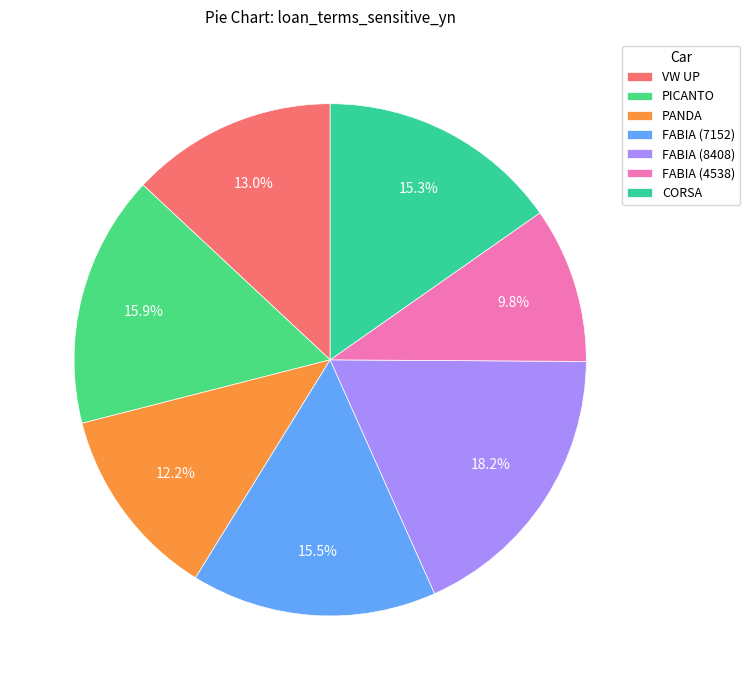

Approximately how many times larger is the value at PANDA compared to CORSA?

0.8